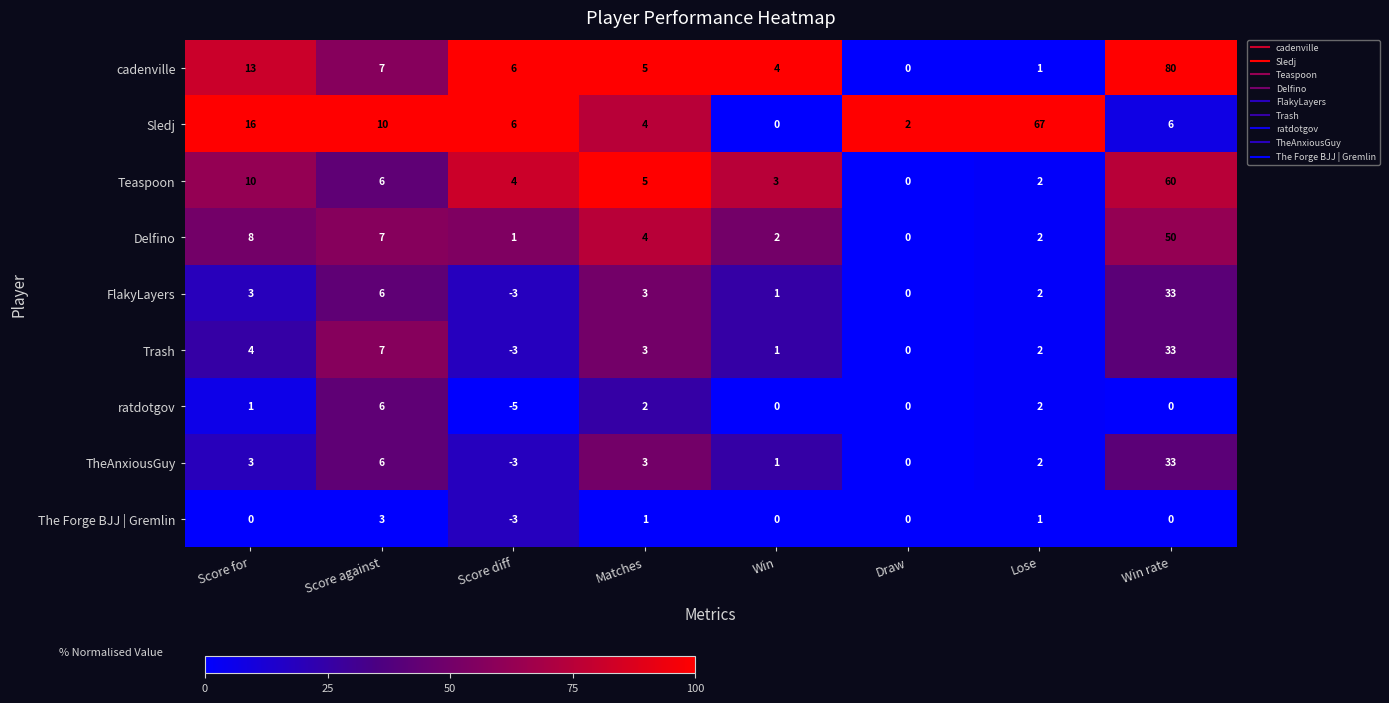

What is the greatest value displayed?

80